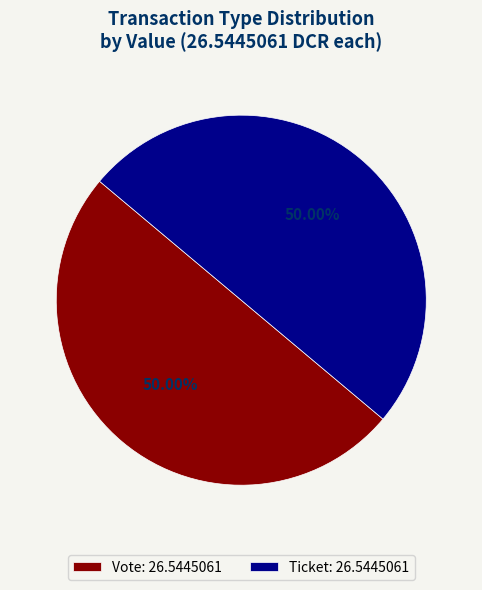

Combined, do Ticket: 26.5445061 and Vote: 26.5445061 account for over 50%?

Yes